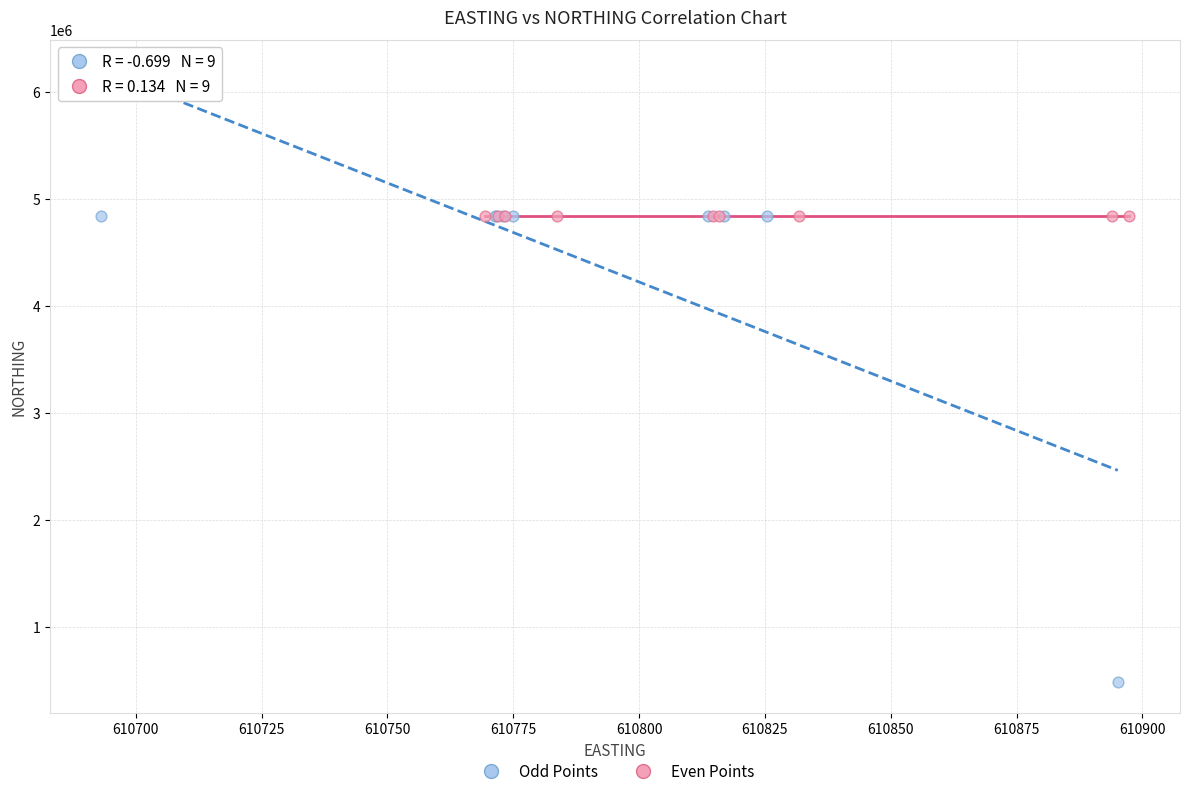

Which series has the largest Y range (max minus min)?

Odd Points